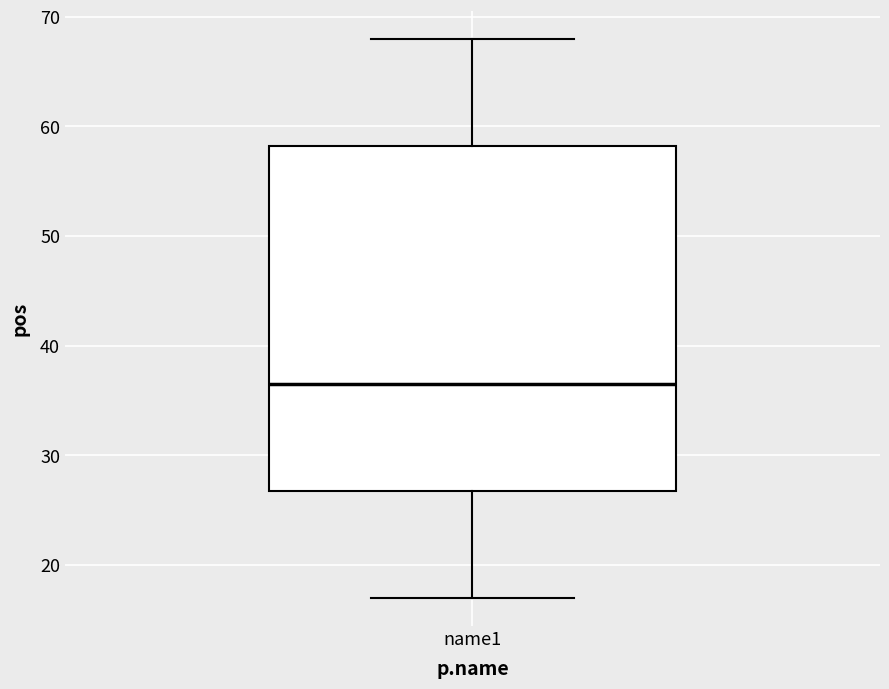

Transcribe this box plot: give where the median line is, the range the box spans, and where the two whiskers end, as read against the y-axis. The values are not printed on the chart, so give them approximately, as read against the axis.

median 37, box 27 to 58, whiskers 17 to 68